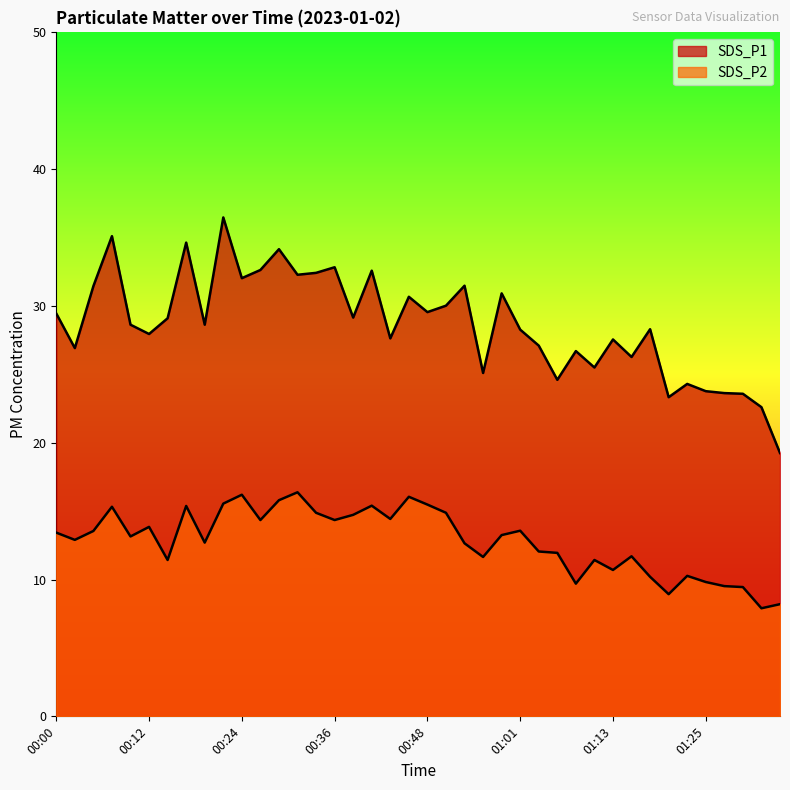

True or false: SDS_P1 has a value of 50.2 at 00:19.

False